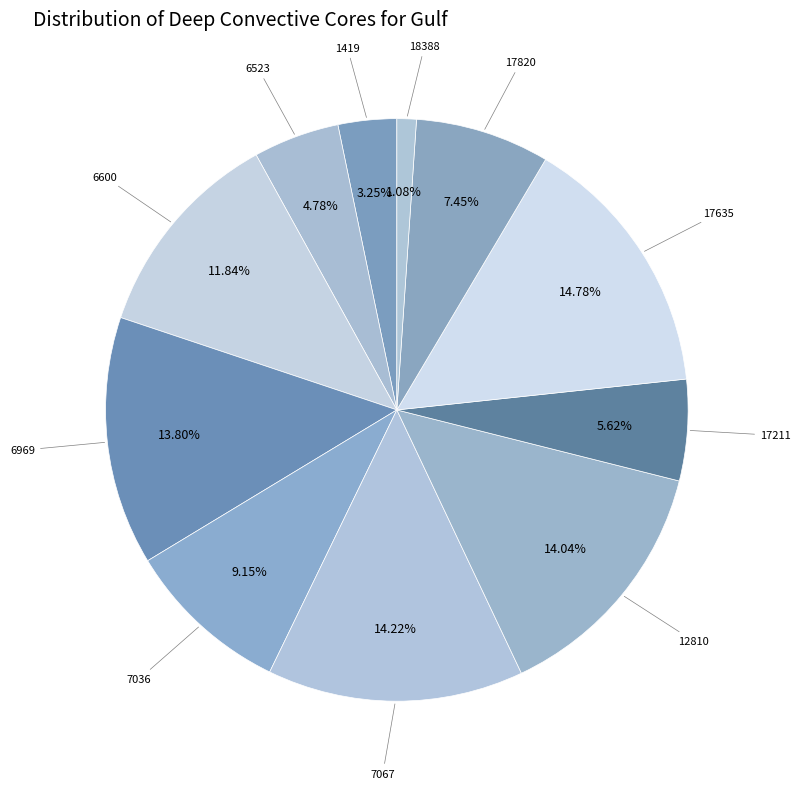

To the nearest percent, what percentage of the pie is 6523?

5%